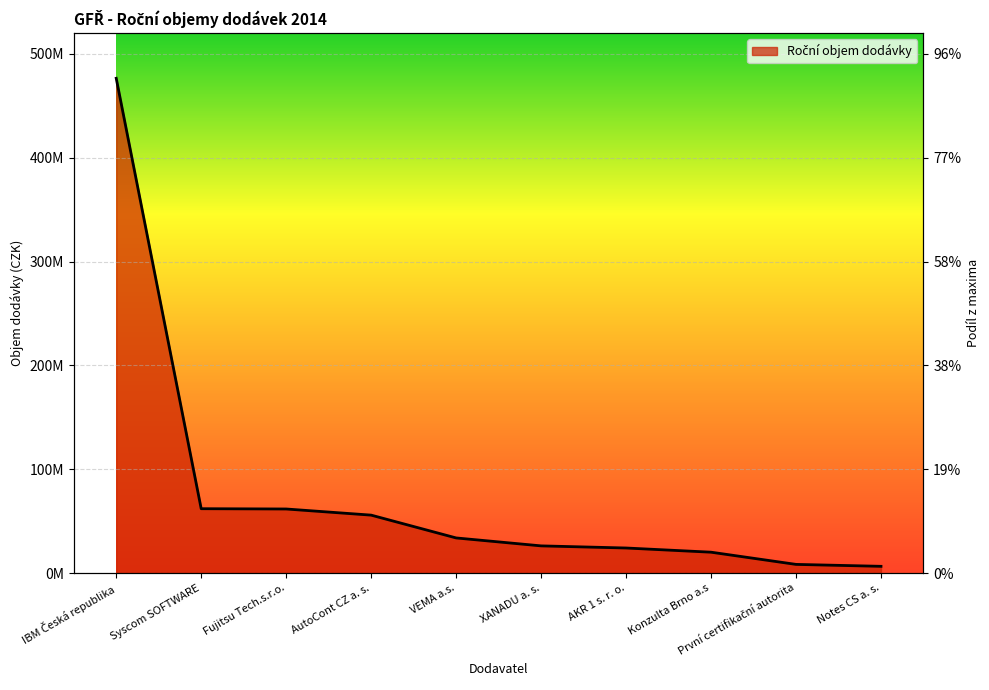

Count the number of categories in the chart.

10